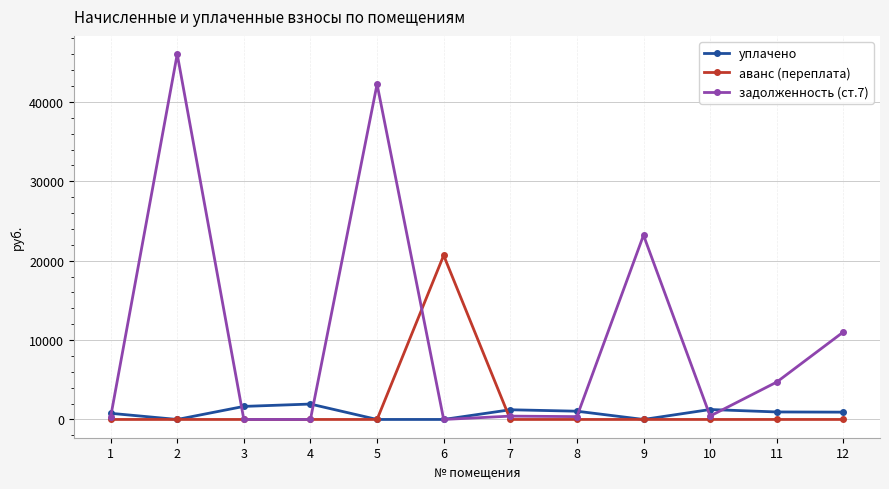

What is the maximum value for аванс (переплата)?

20671.9